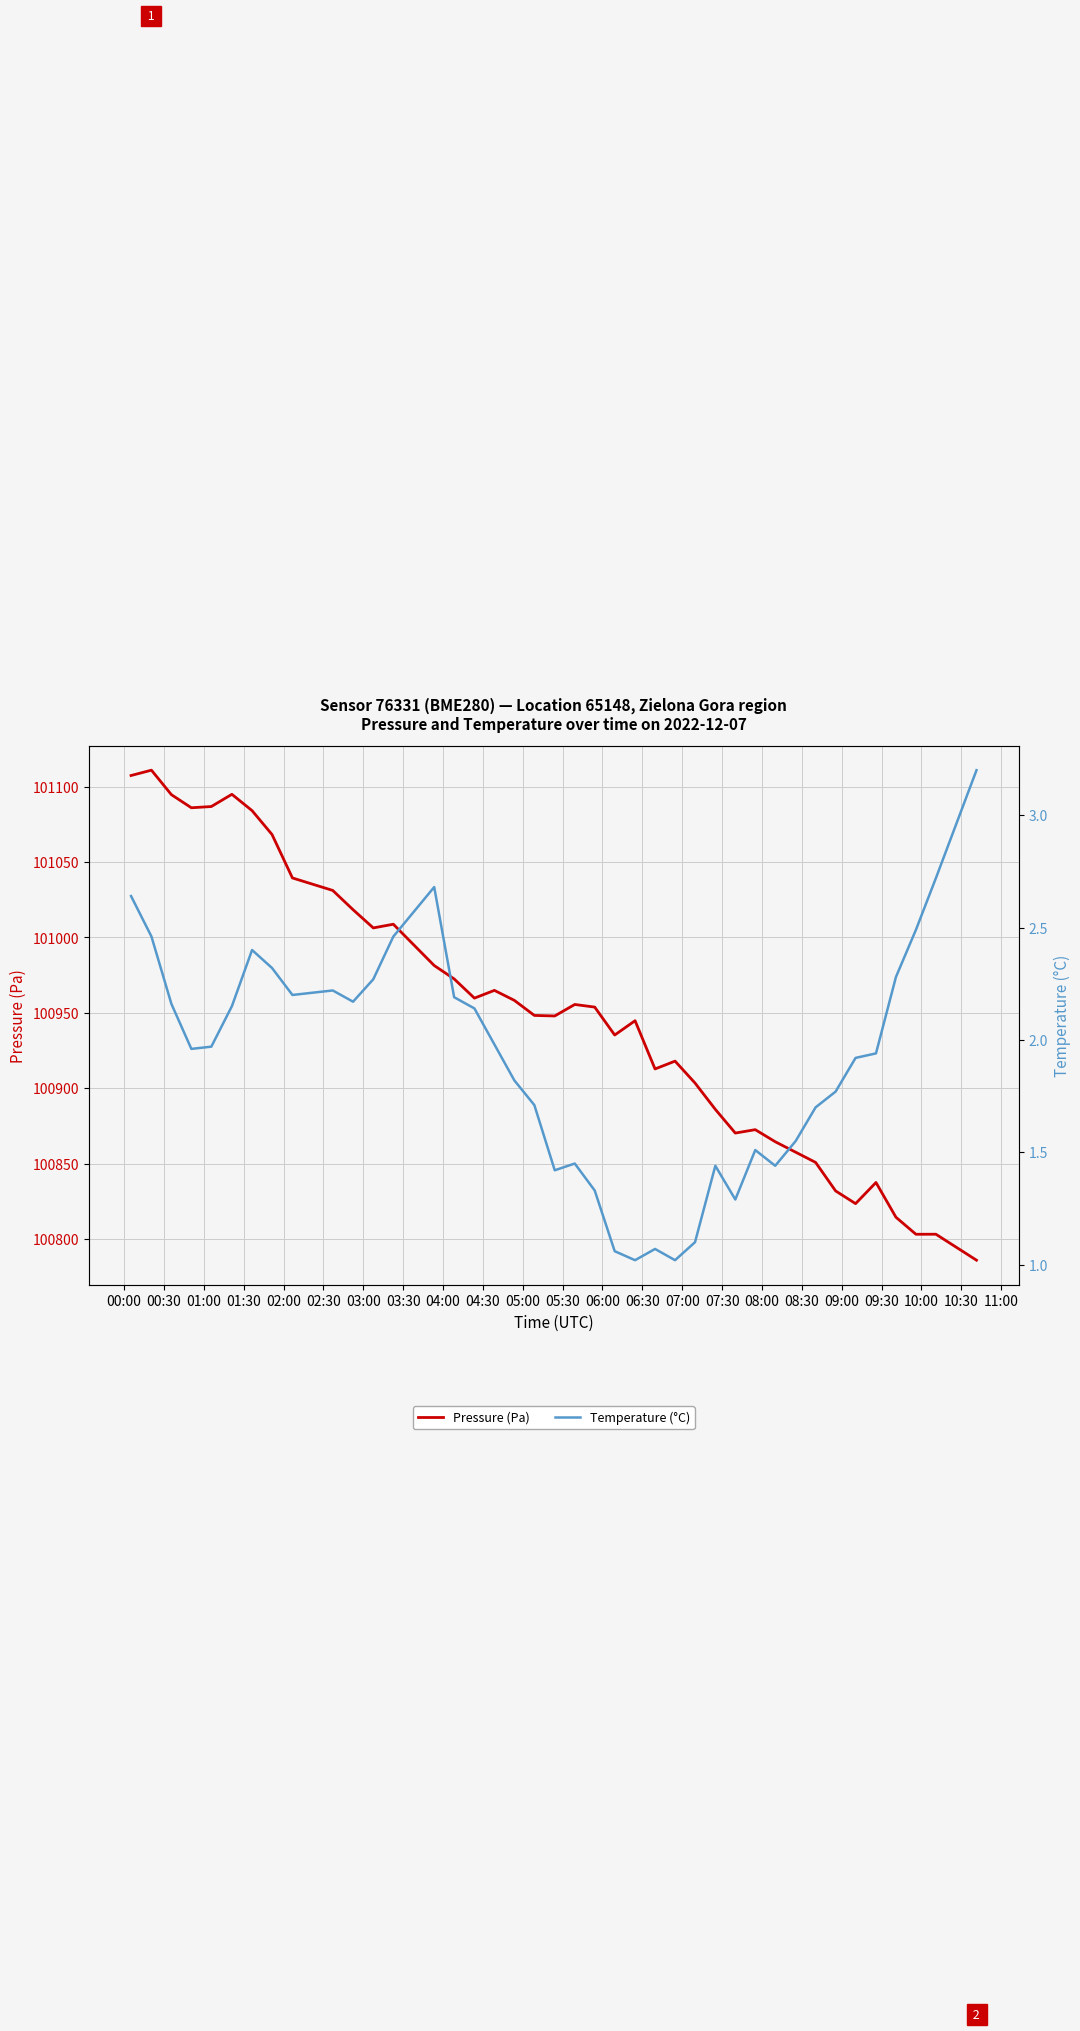

Which series has the largest total across all categories?

Pressure (Pa)